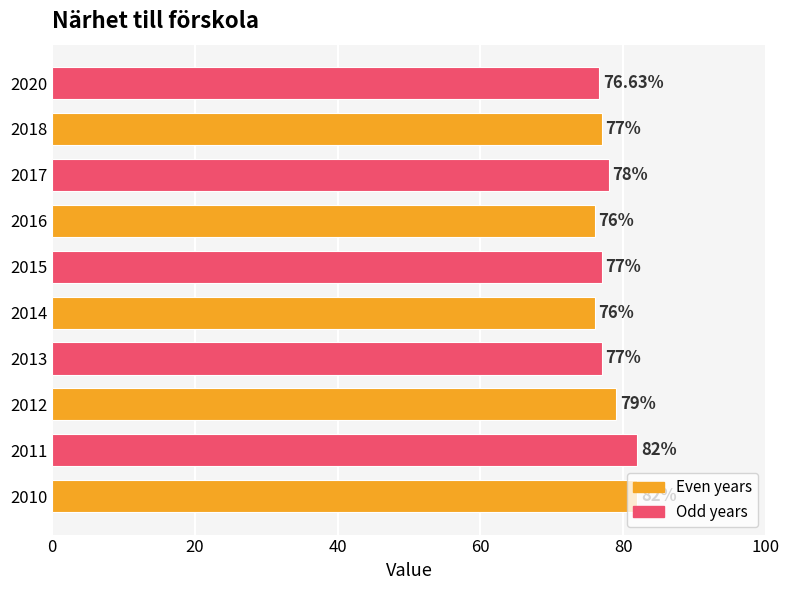

What is the difference between the values at 2013 and 2014?

1.0